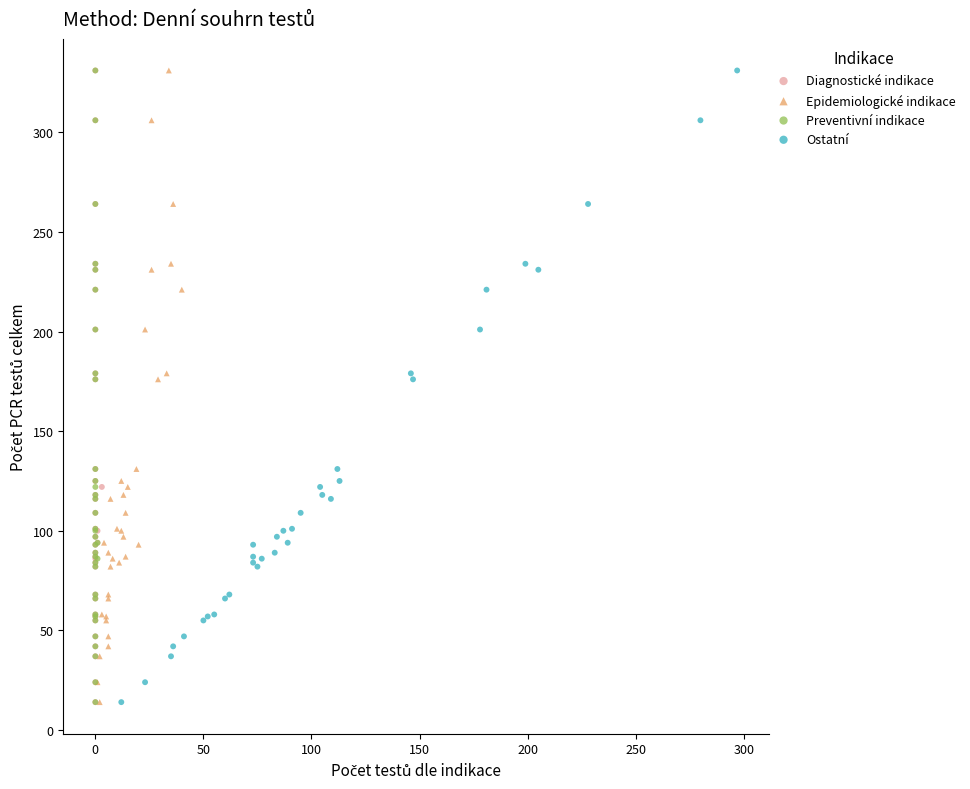

What are all the series names shown in the legend?

Diagnostické indikace, Epidemiologické indikace, Preventivní indikace, Ostatní